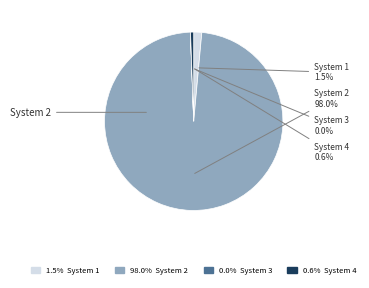

What is the largest slice in the pie chart?

System 2